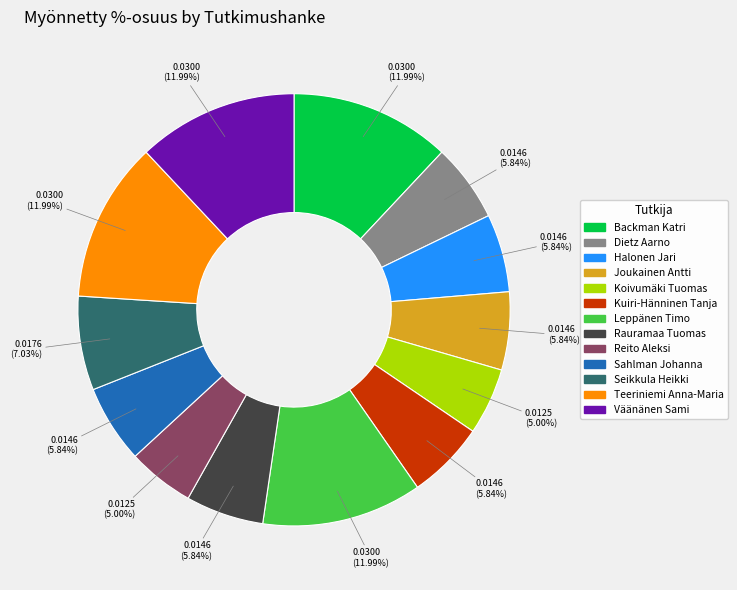

Is Dietz Aarno the majority of the pie?

No